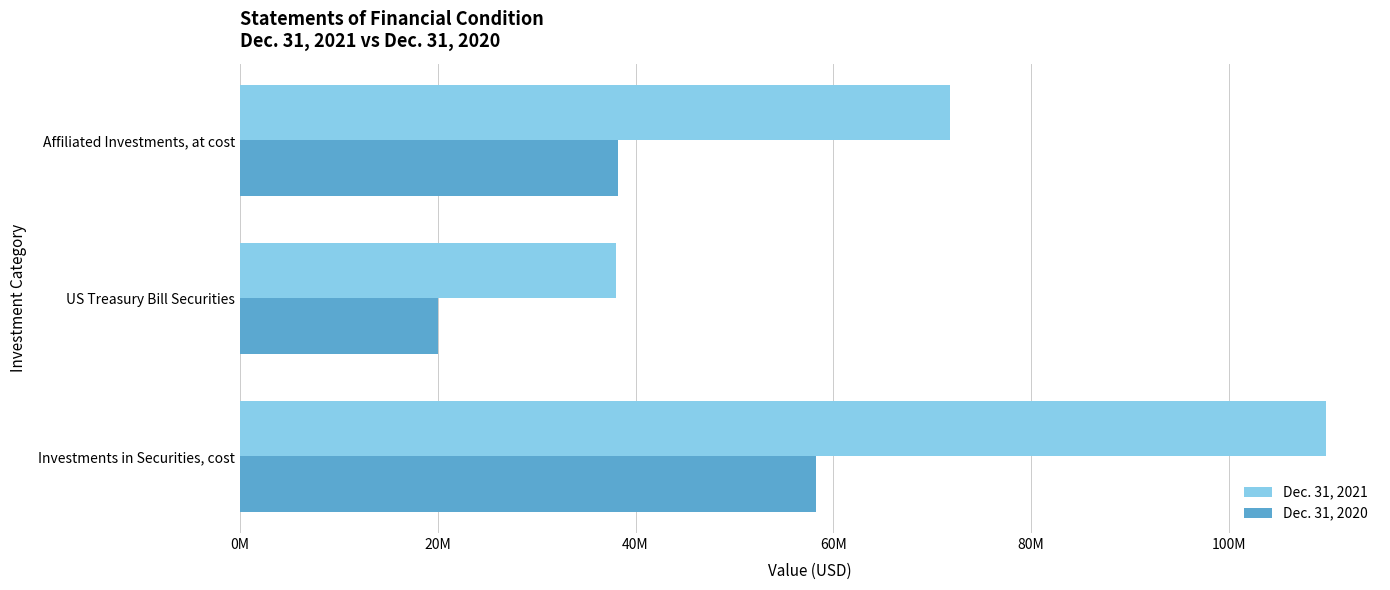

What are all the series names shown in the legend?

Dec. 31, 2021, Dec. 31, 2020